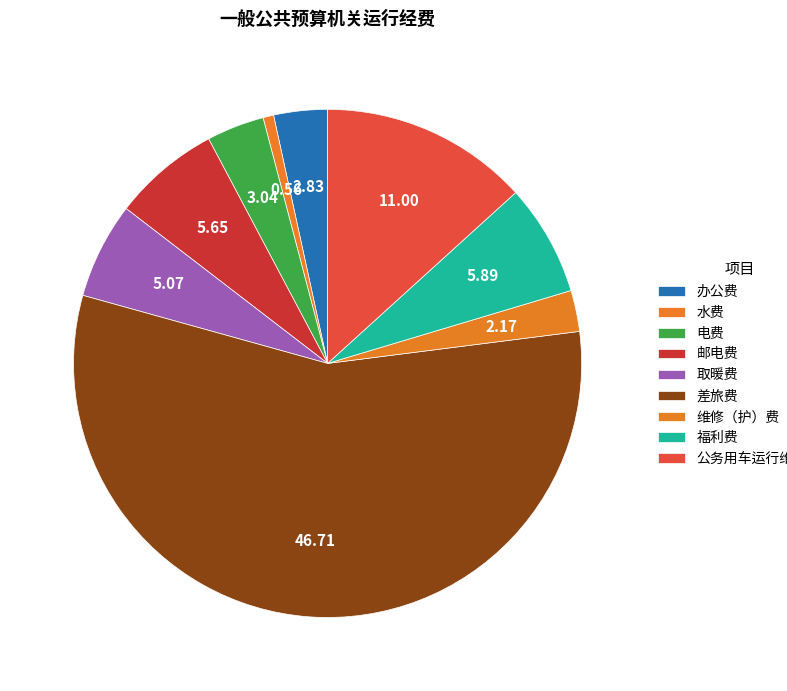

How many segments does this pie chart have?

9